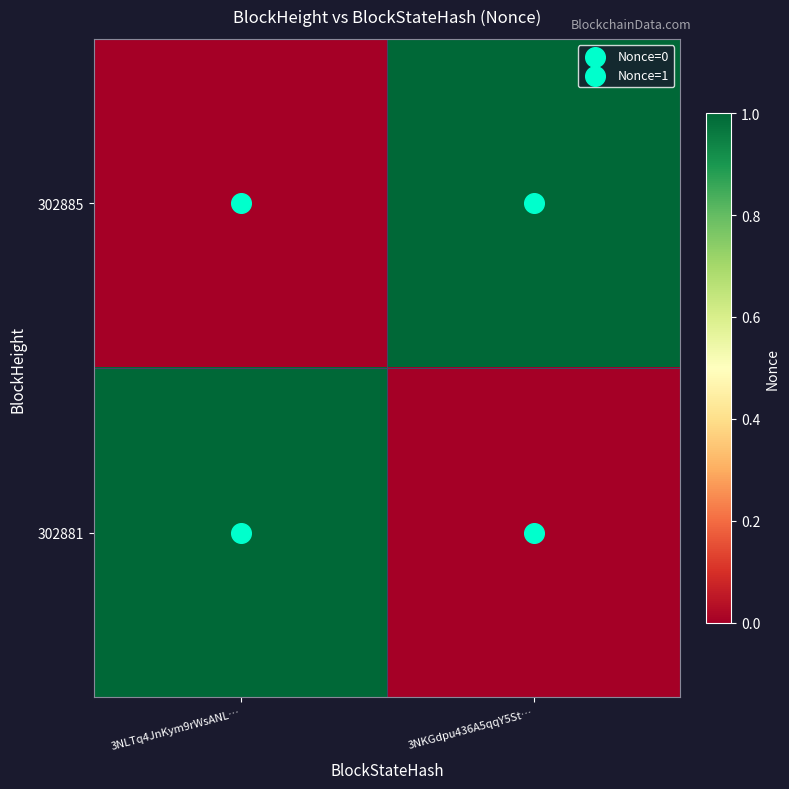

Reading right to left, list all the values displayed in this chart.

302885: 3NKGdpu436A5qqY5St…=1	3NLTq4JnKym9rWsANL…=0
302881: 3NKGdpu436A5qqY5St…=0	3NLTq4JnKym9rWsANL…=1